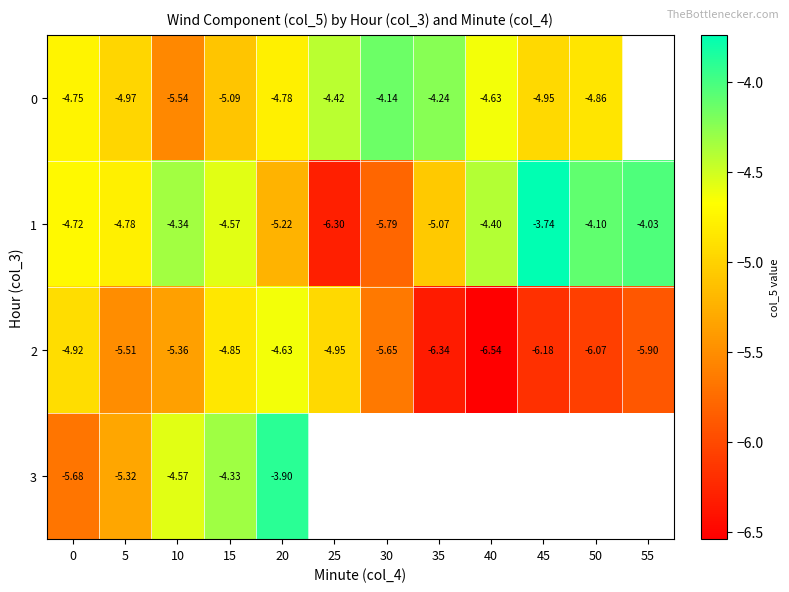

At how many categories does at least one series exceed -5?

12